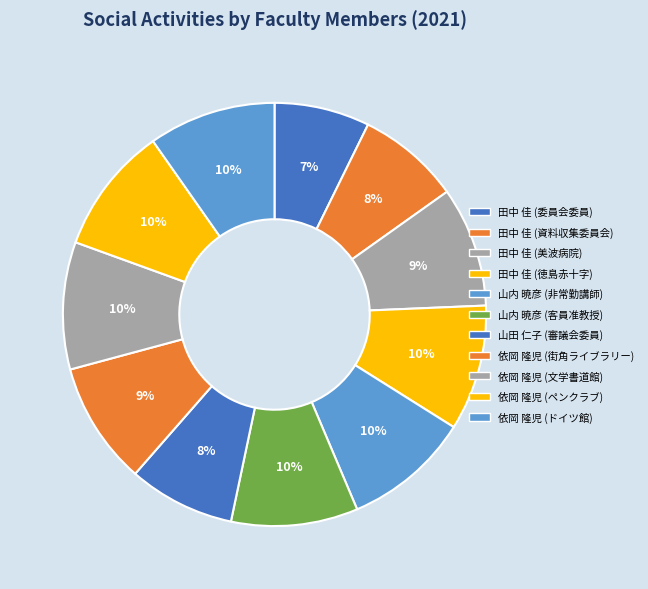

How many segments does this pie chart have?

11